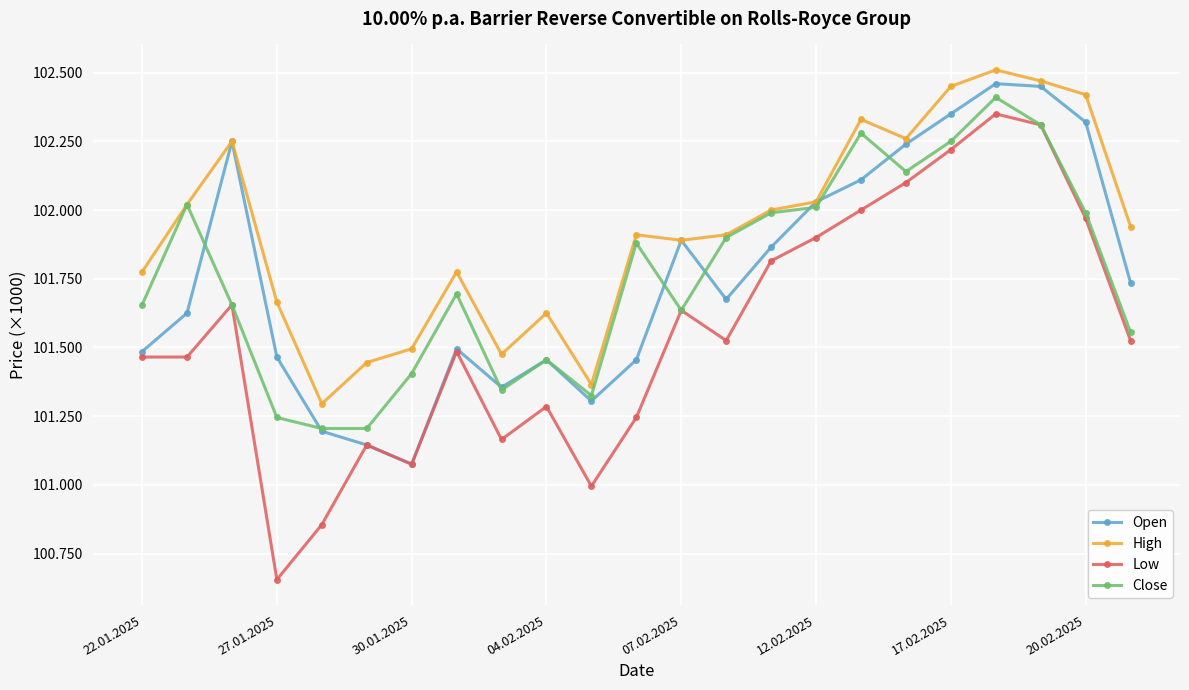

Is this an area chart (filled region under the line)?

No